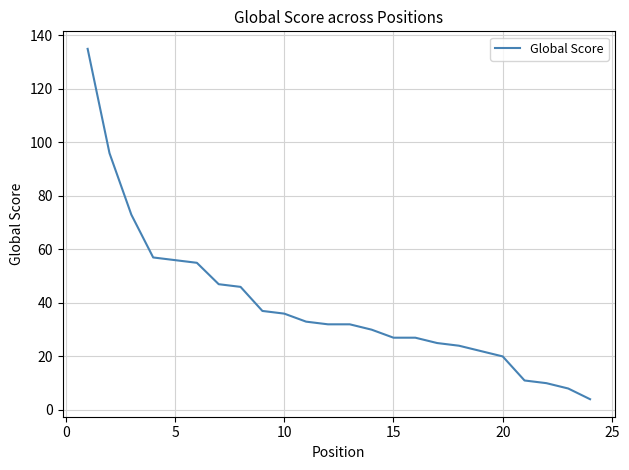

What is the difference between the maximum and minimum values?

131